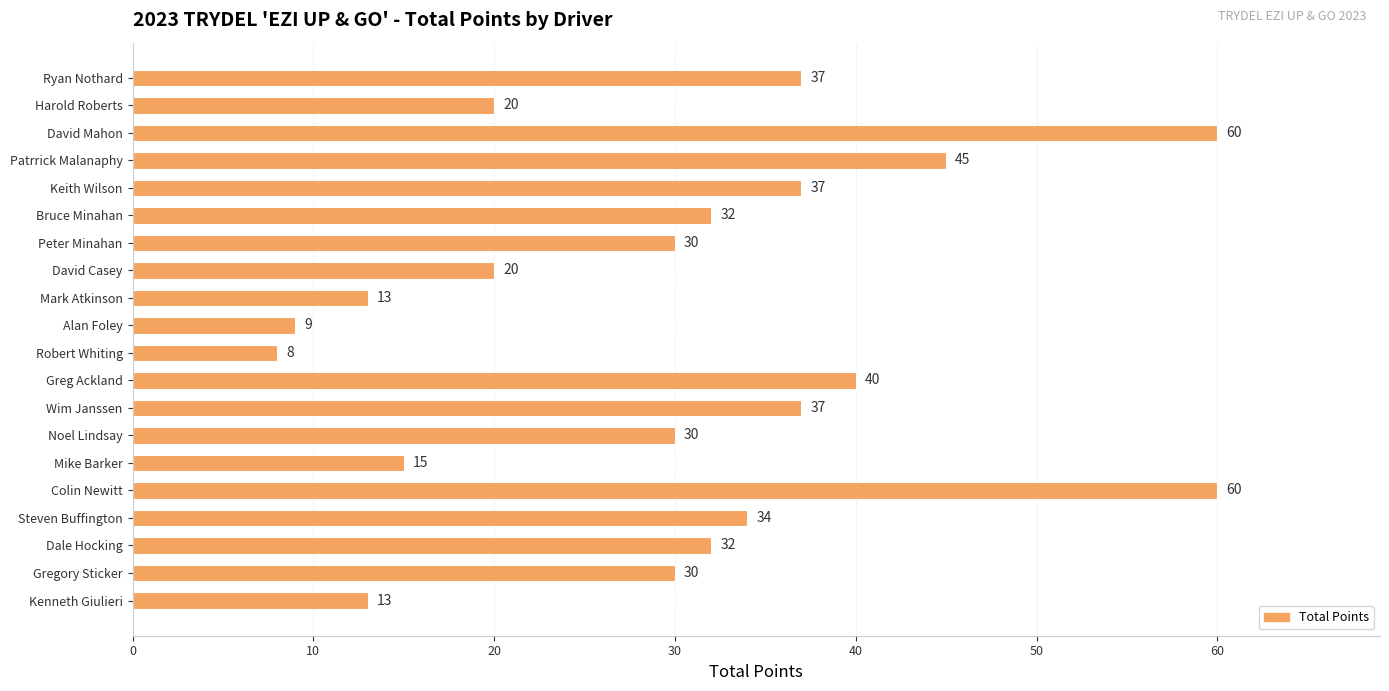

What is the sum of all values?

602